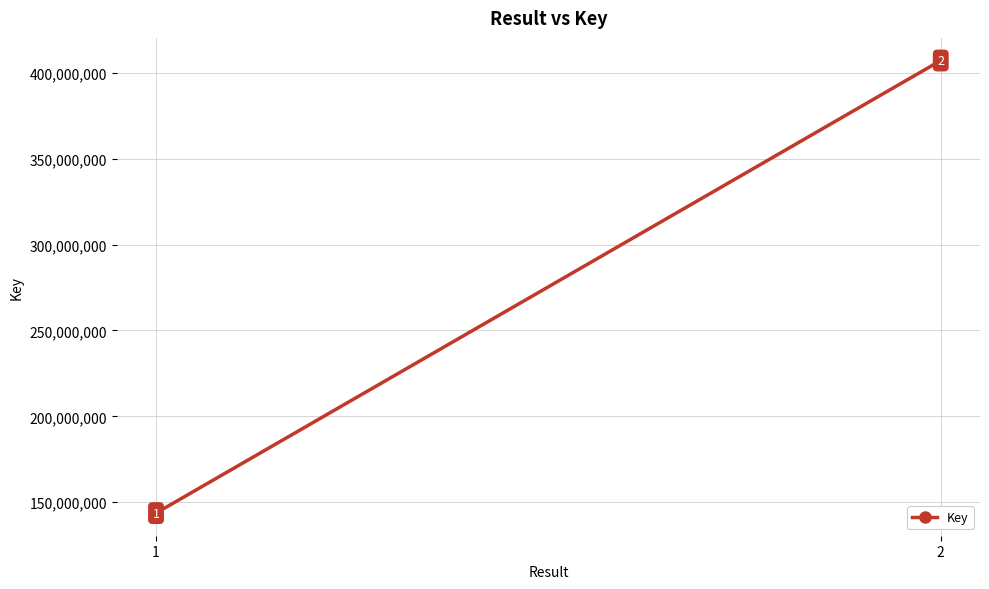

What is the value of the 1st point from the left?

143657916